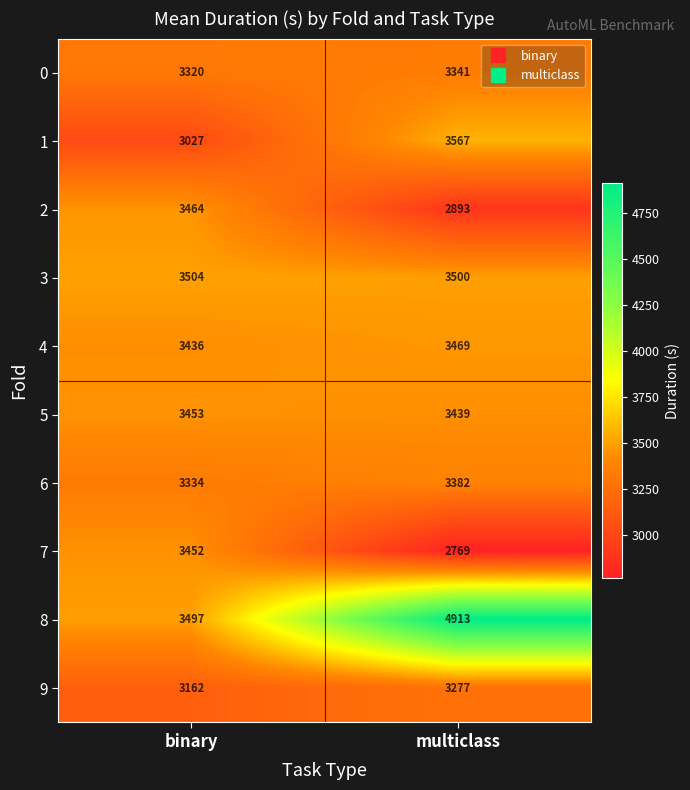

At which label is 1 closest to 3297?

binary